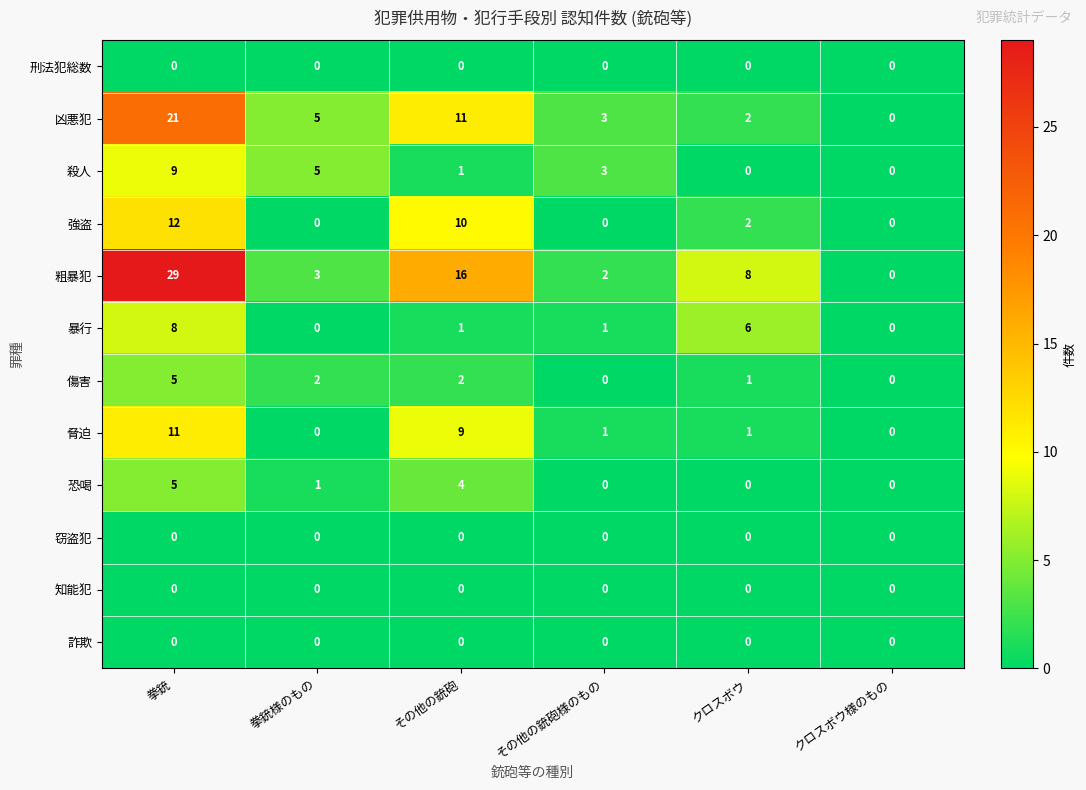

At which category is the sum across all series the highest?

拳銃